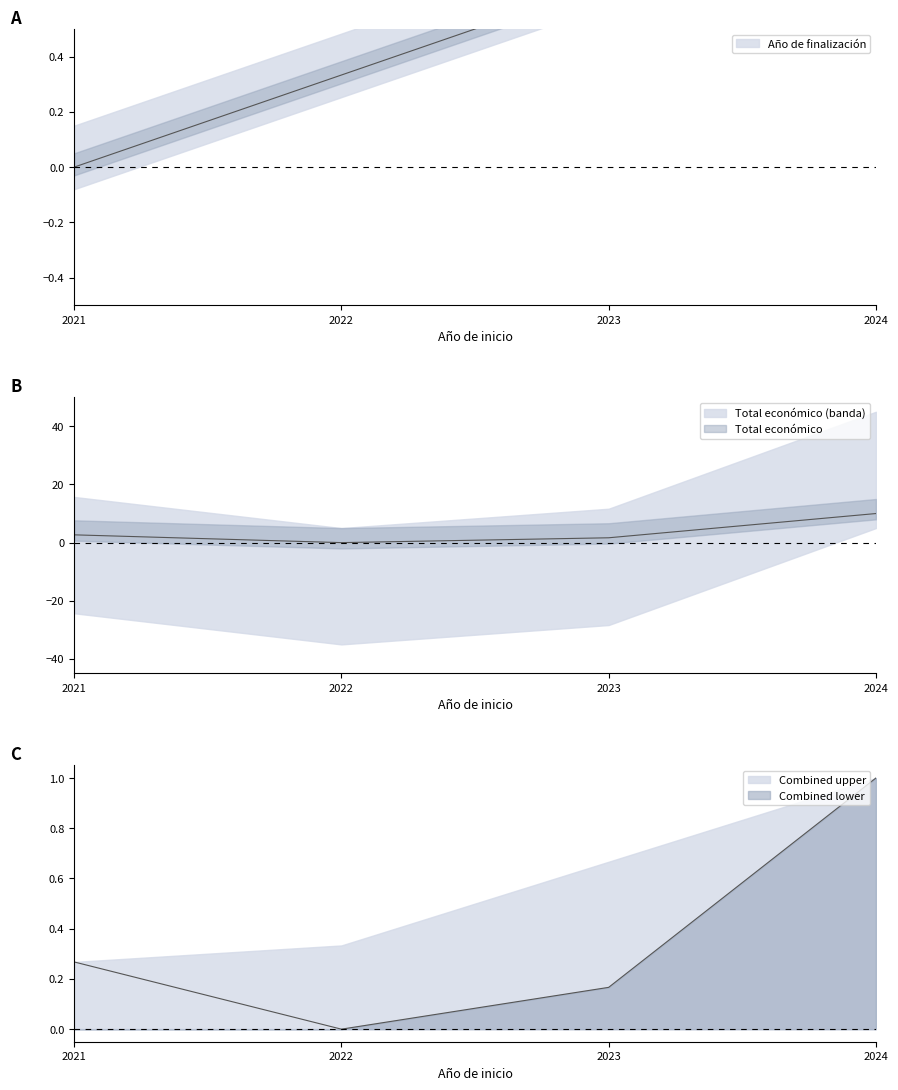

The value of Total económico at 2024 is 14.6. True or false?

False